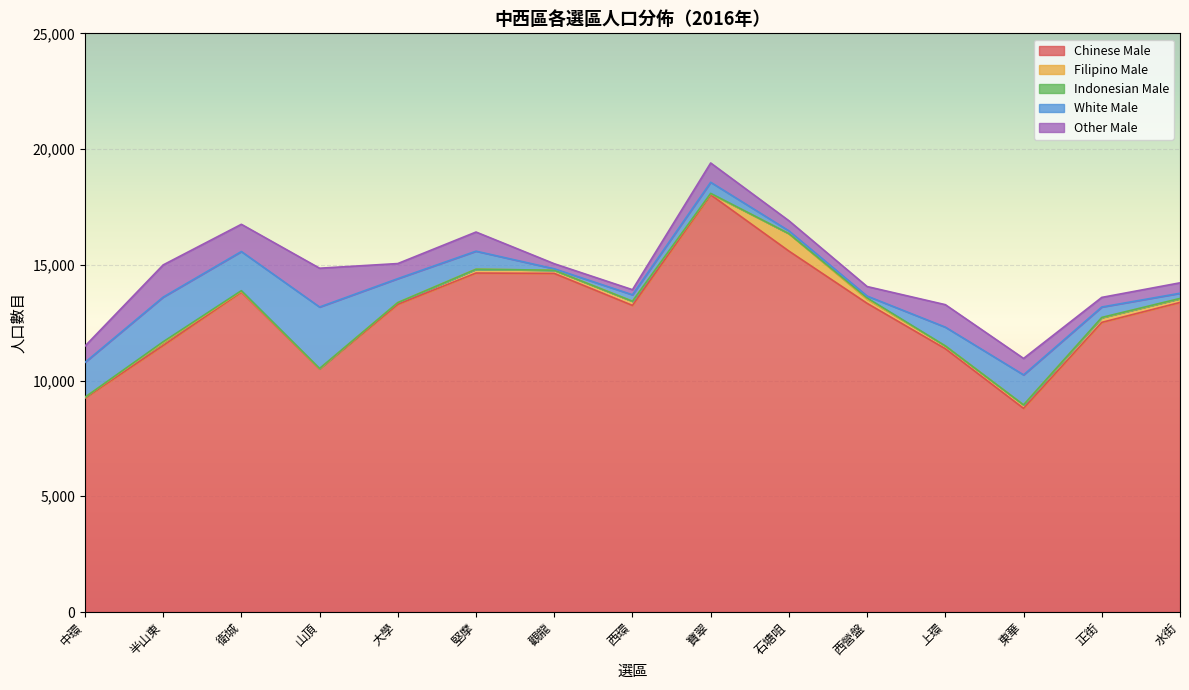

What is the average value of the Other Male series?

740